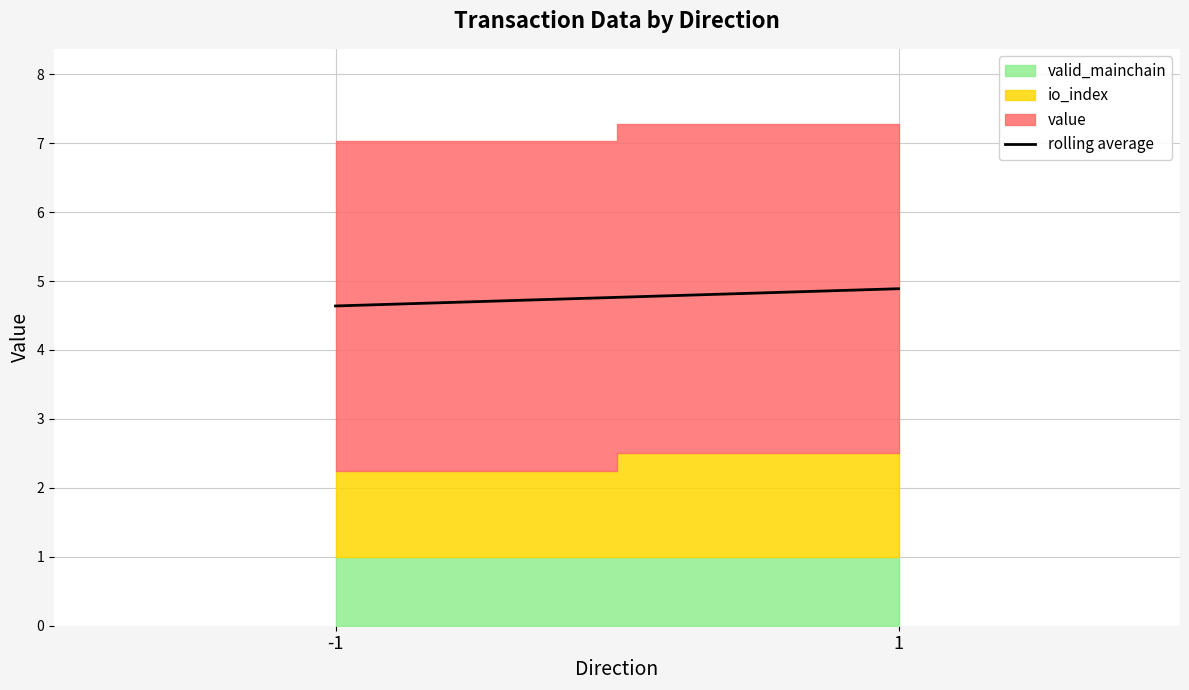

What is the ratio of the value at 1 to the value at -1?

1.1